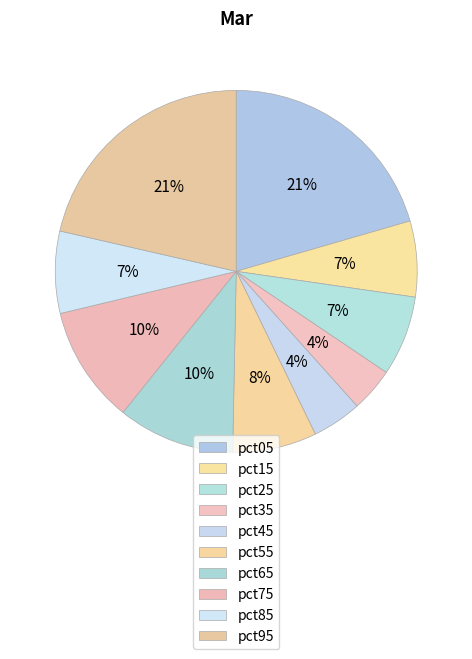

Combined, what portion of the pie is pct75 and pct35?

14.4%